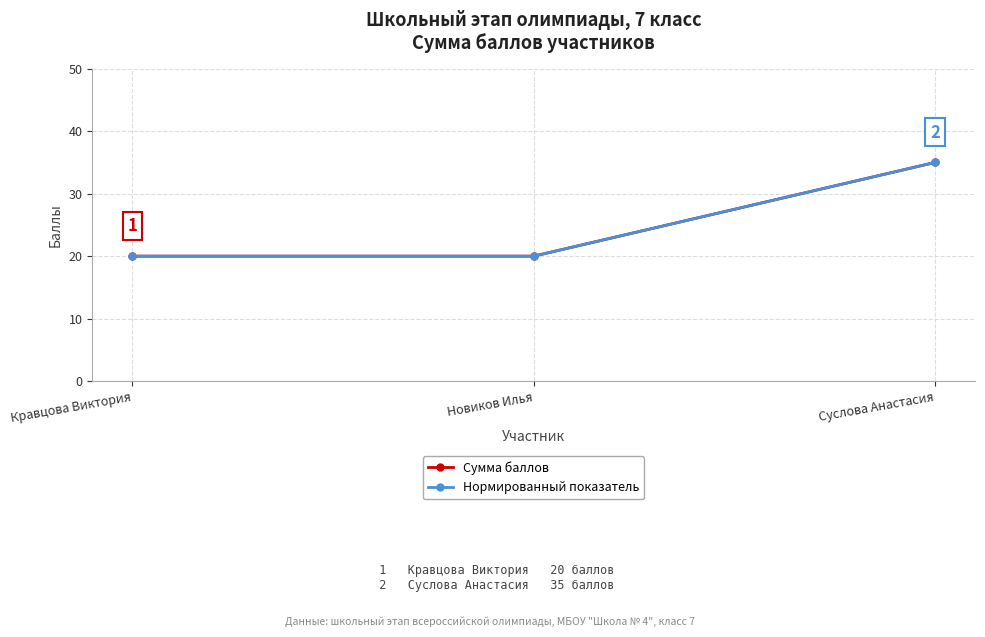

Reading left to right, transcribe all the data shown in this chart.

Сумма баллов: 20	20	35
Нормированный показатель: 20	20	35